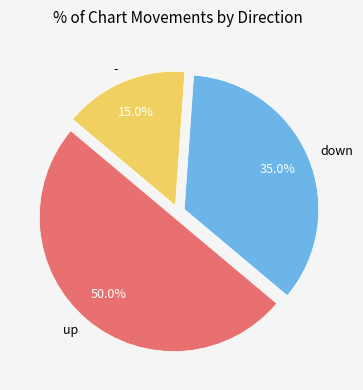

Is it true that up is 66% of the pie?

False